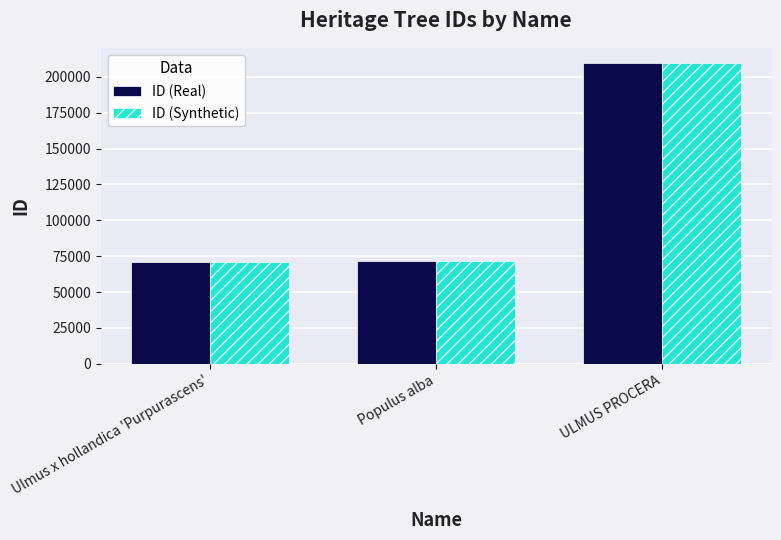

The ID (Real) series shows 70604 at Ulmus x hollandica 'Purpurascens'. True or false?

True